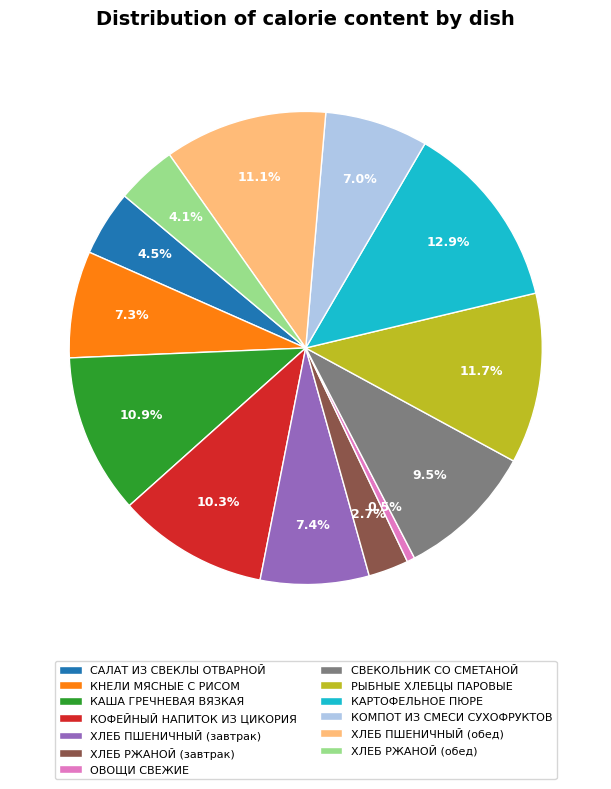

To the nearest percent, what is the difference between the largest and smallest slice percentages?

12%